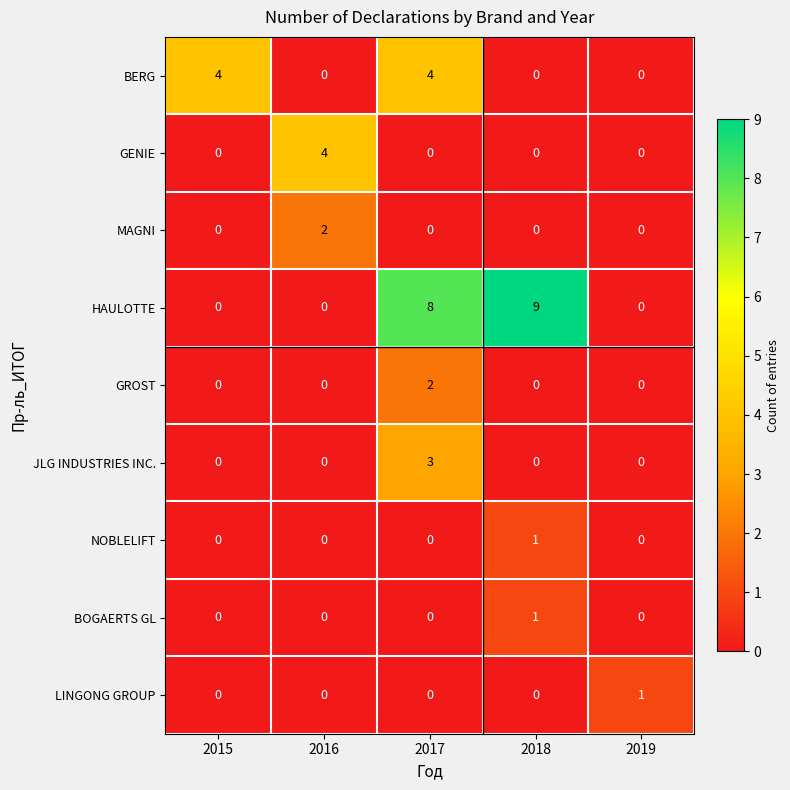

How many MAGNI values are between 0 and 1?

4